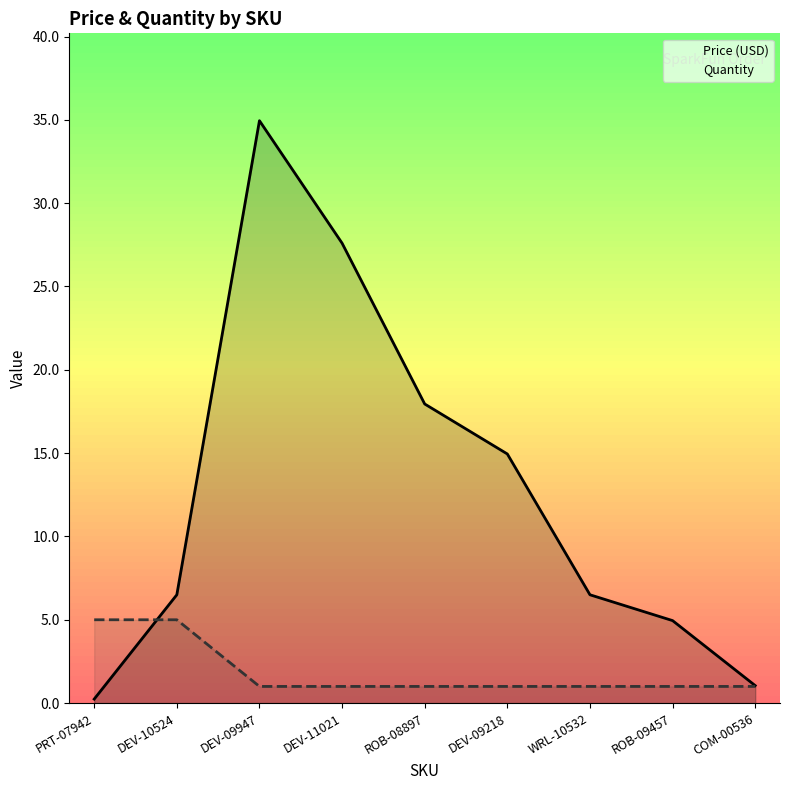

What is the maximum value shown in the chart?

35.0